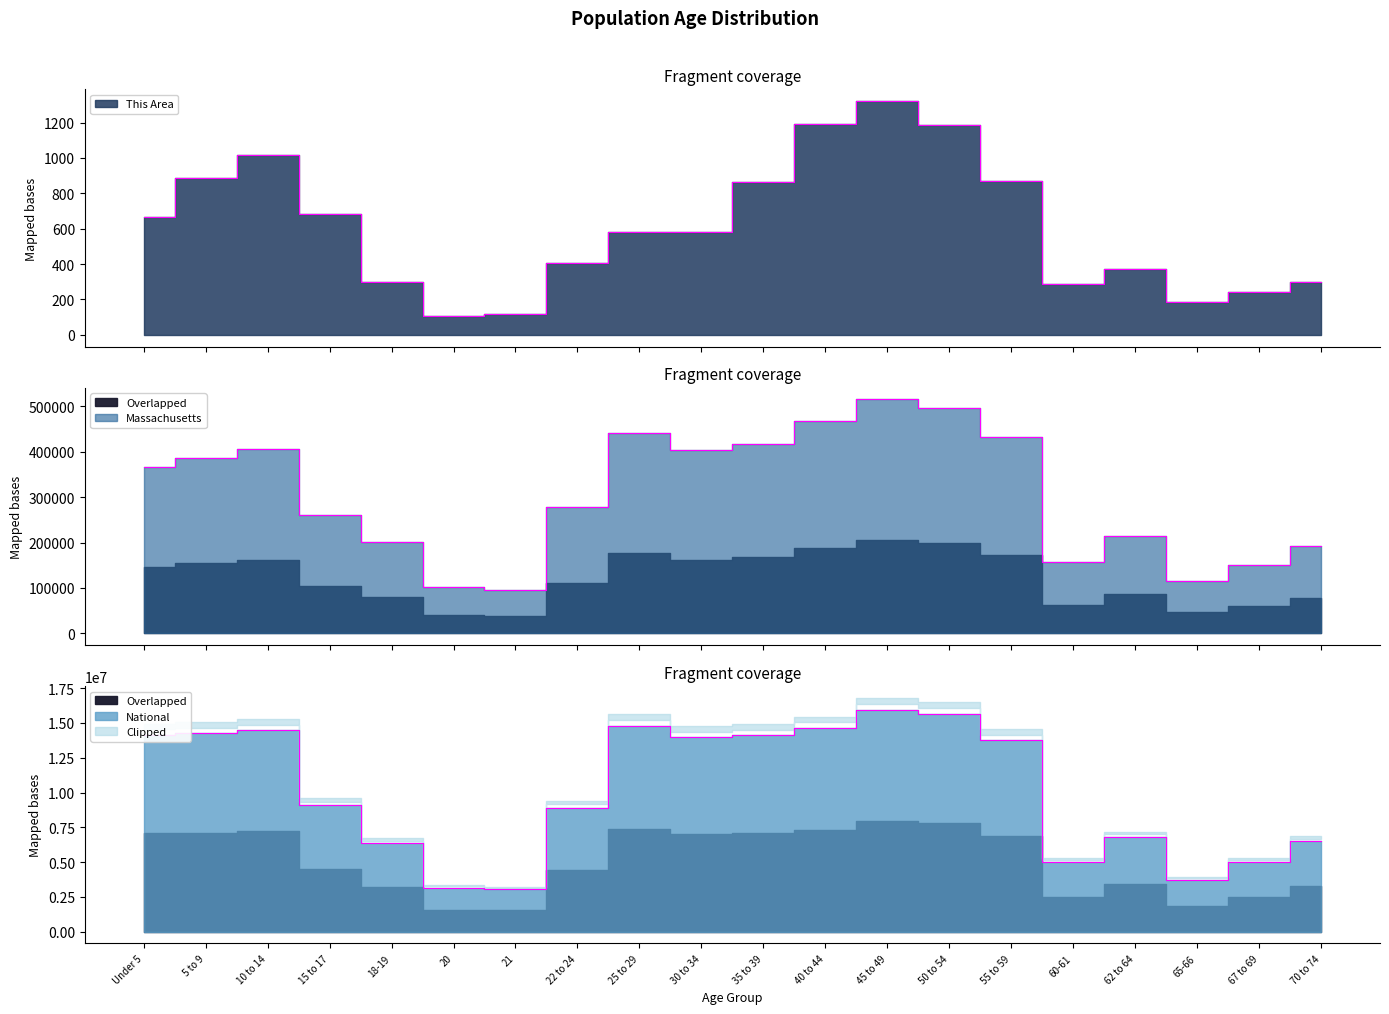

At 22 to 24, list the series in order from largest to smallest.

National, Massachusetts, This Area